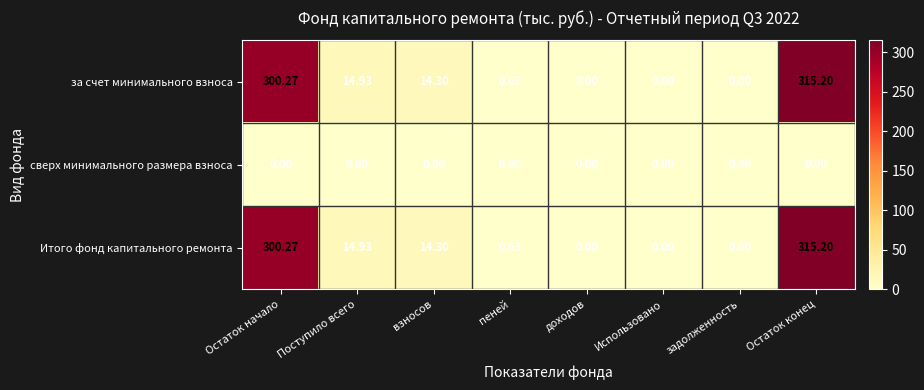

Is the value of Итого фонд капитального ремонта at Остаток конец greater than the value of сверх минимального размера взноса at доходов?

Yes